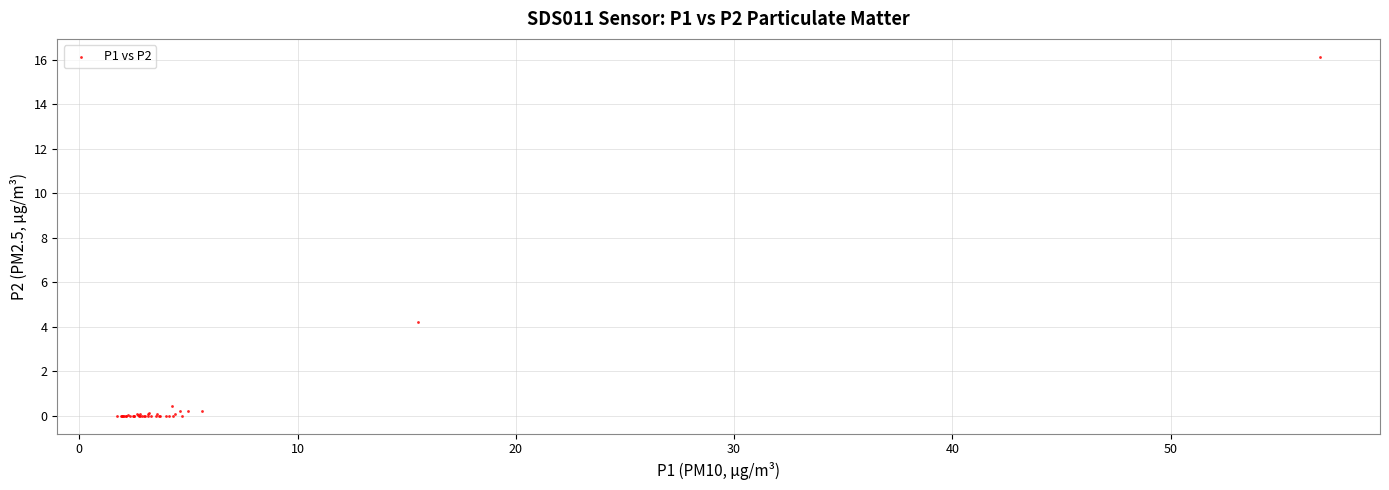

What Y value in the scatter plot is closest to 8?

4.2